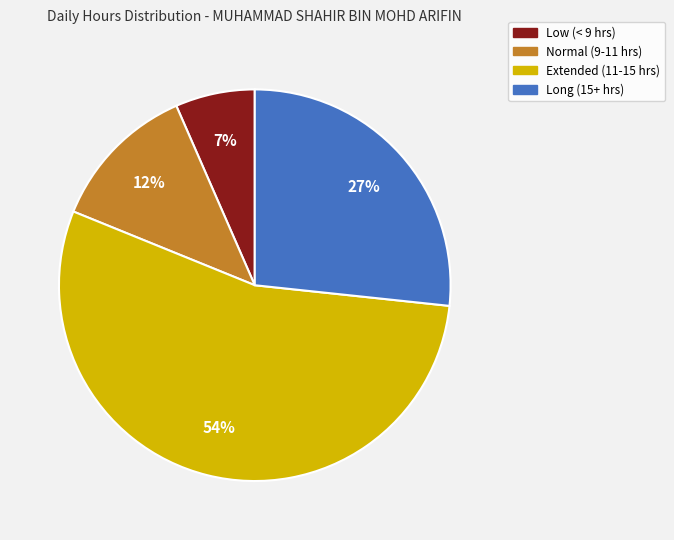

Does any single category account for the majority?

Yes